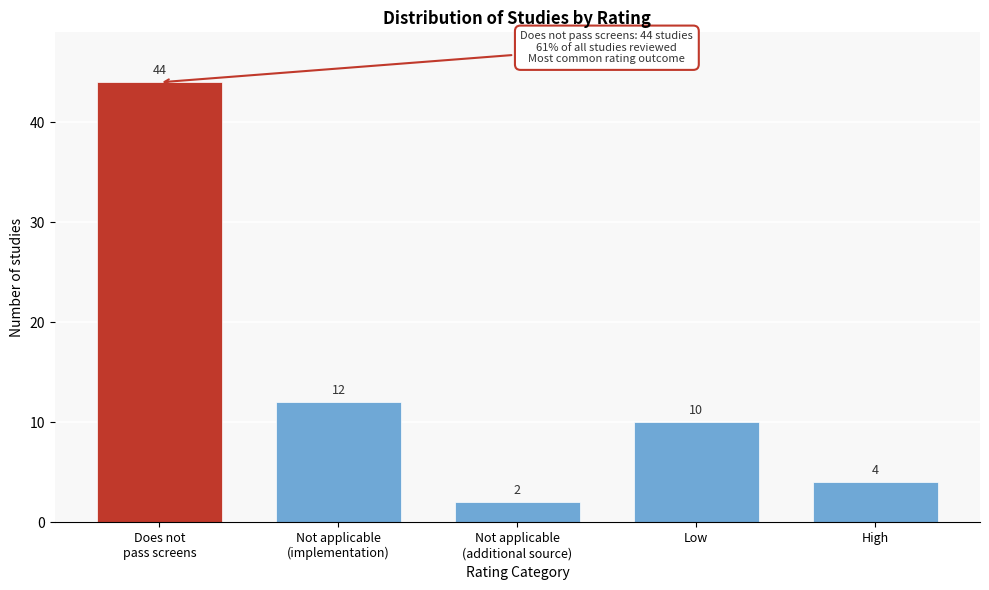

Reading right to left, extract all data points from this chart.

4	10	2	12	44